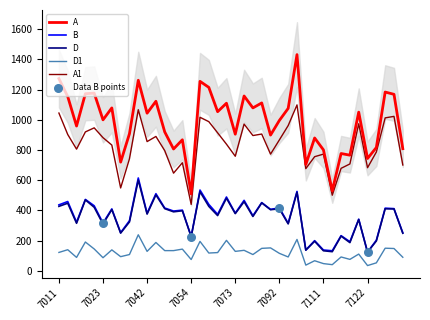

Which series contains the lowest Y value?

D1